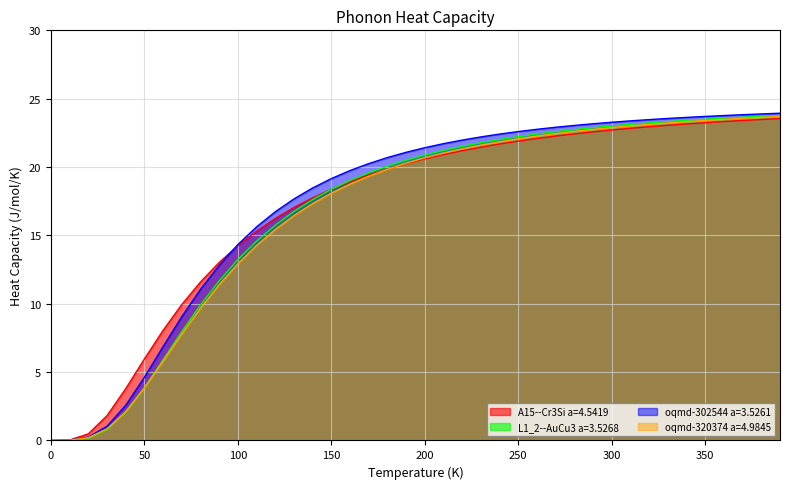

Rank the series by their maximum value, from lowest to highest.

A15--Cr3Si a=4.5419, oqmd-320374 a=4.9845, L1_2--AuCu3 a=3.5268, oqmd-302544 a=3.5261